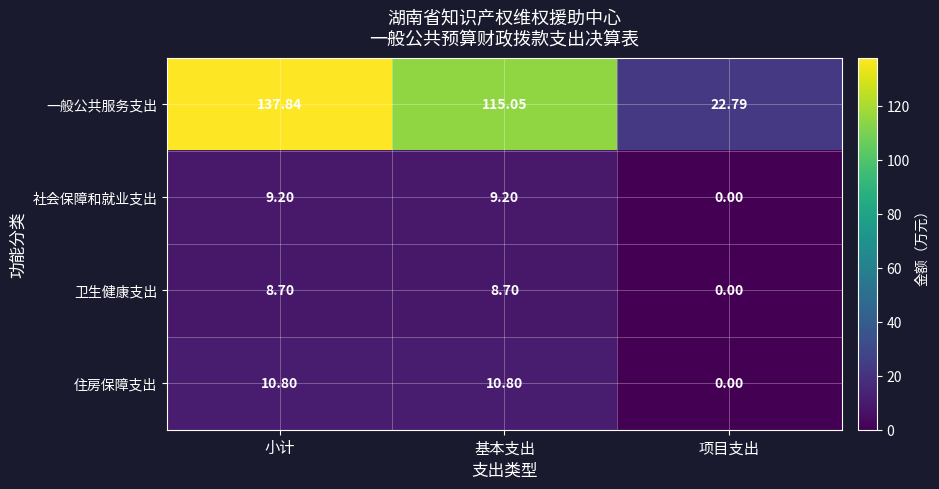

What is the difference between the highest and lowest values at 小计?

129.1